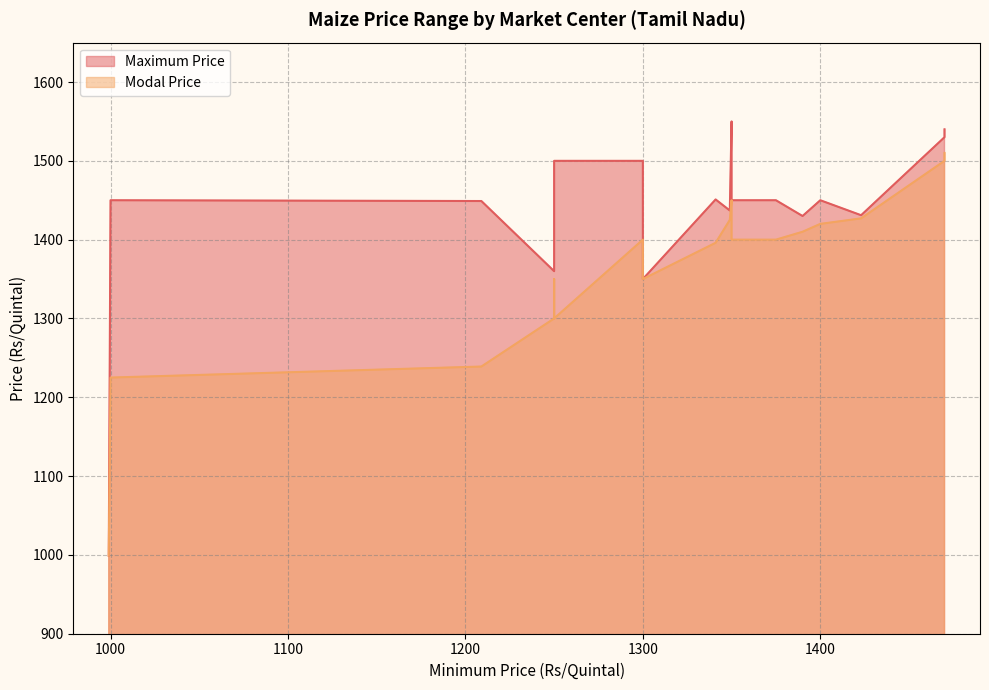

What is the minimum value for Modal Price?

999